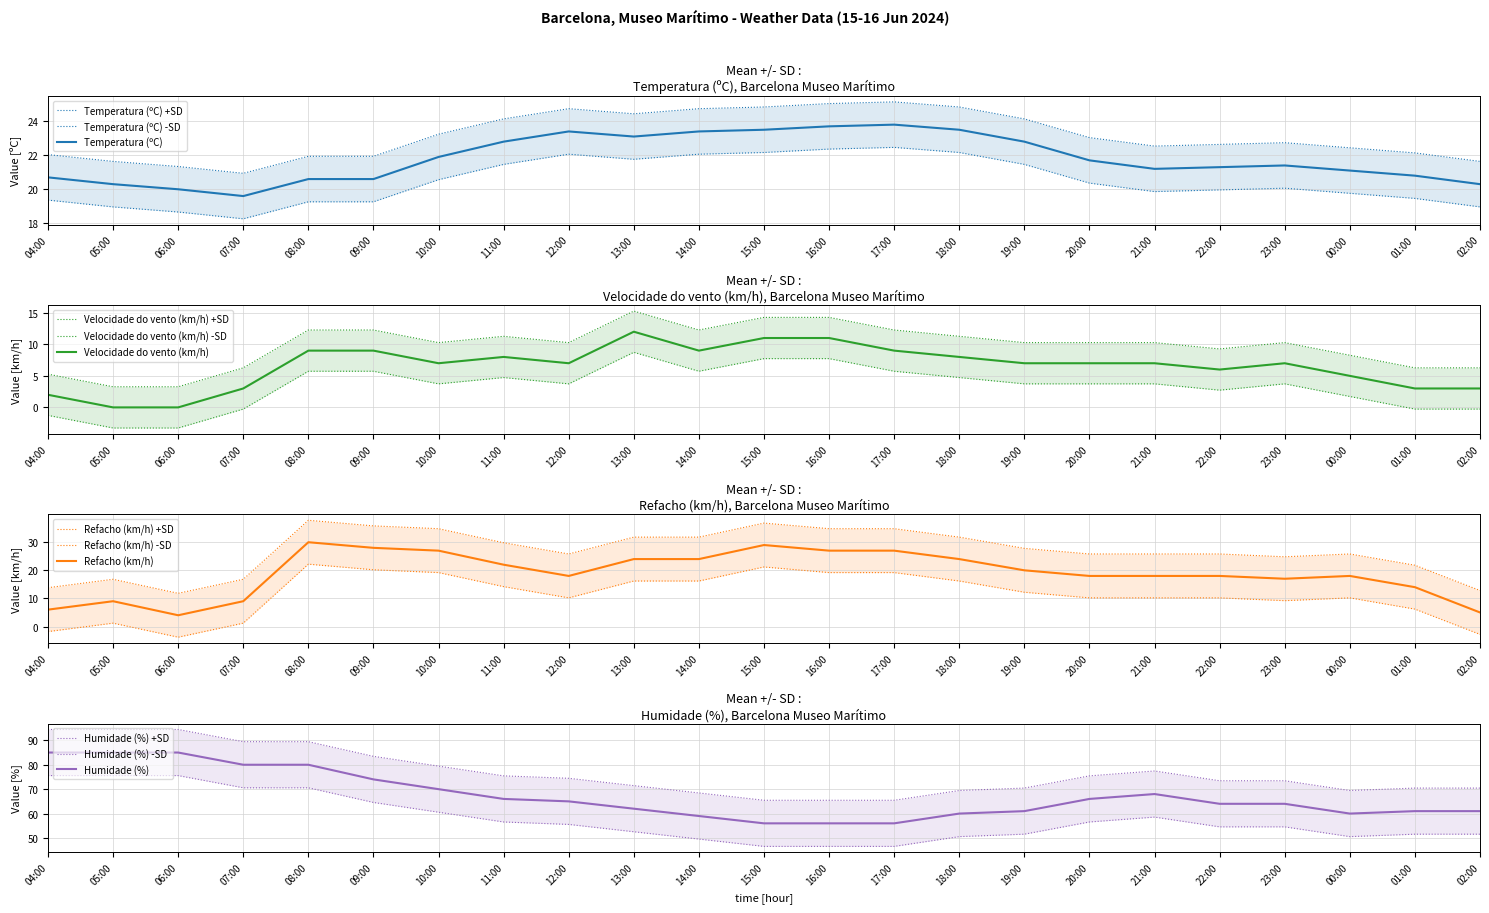

The value of Velocidade do vento (km/h) at 01:00 is 4. True or false?

False